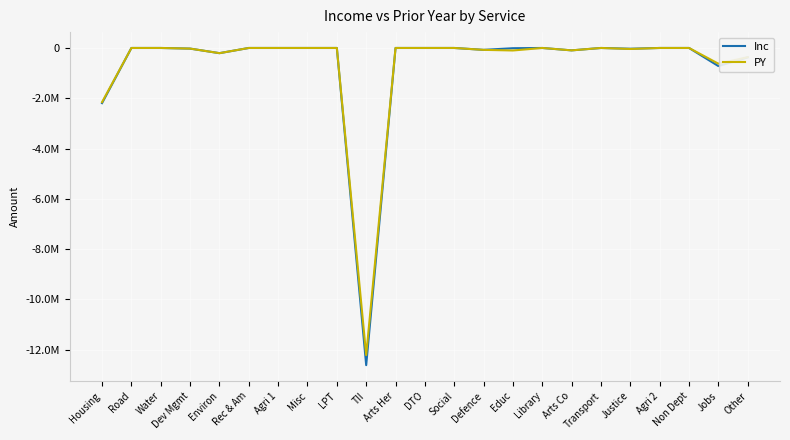

What are all the series names shown in the legend?

Inc, PY